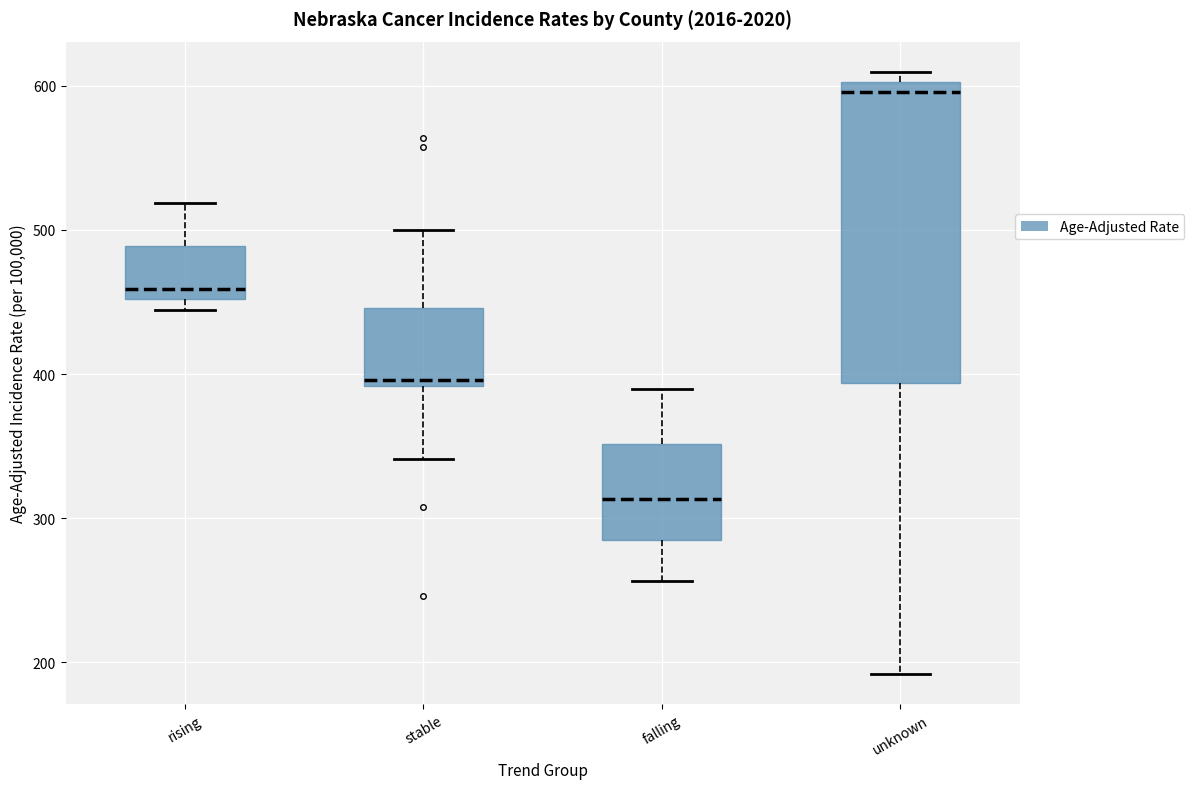

Comparing the boxes themselves (not the whiskers), which one is the tallest?

unknown